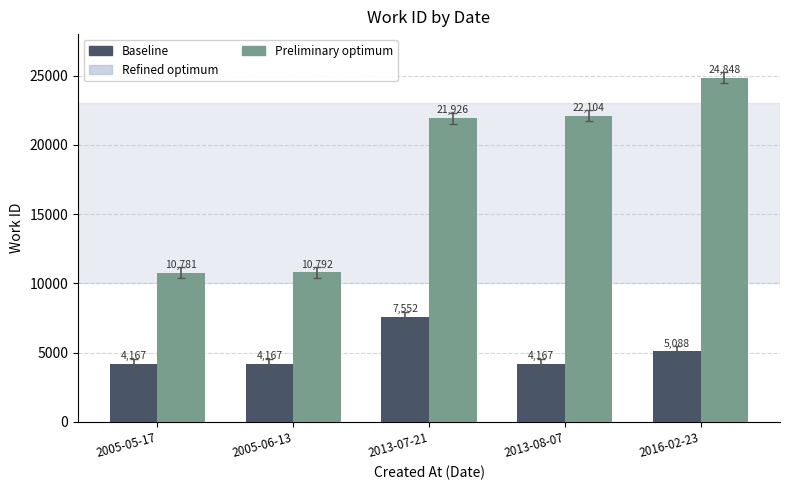

Is the value of Preliminary optimum at 2013-07-21 greater than the value of Baseline at 2013-07-21?

Yes